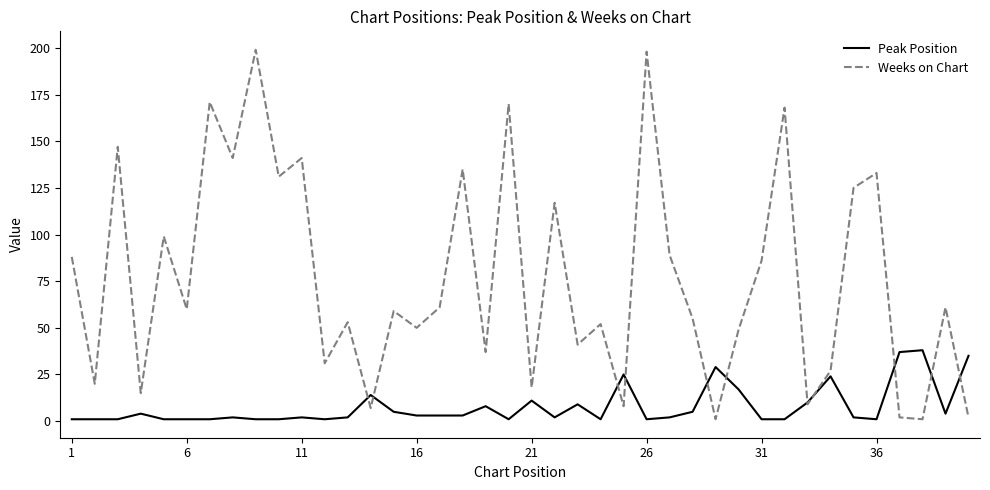

Which series has the largest total across all categories?

Weeks on Chart